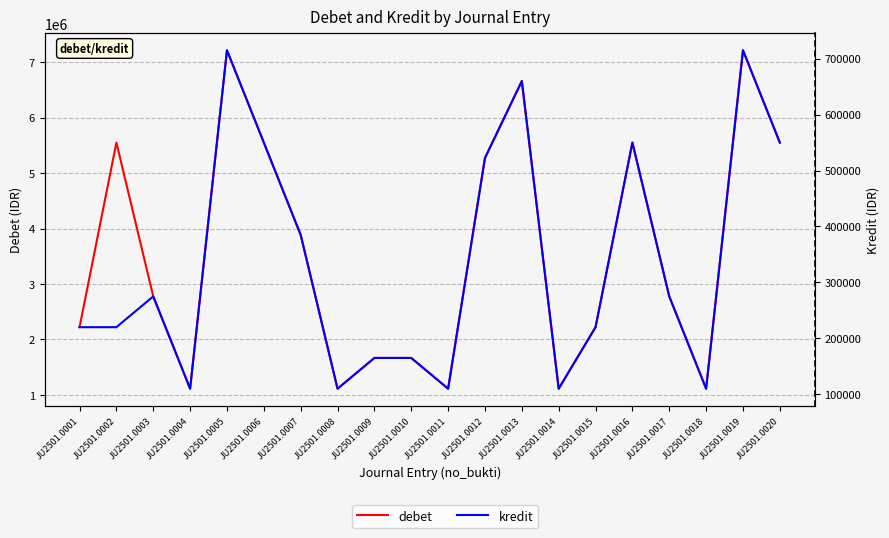

Rank the series at JU2501.0014 from lowest to highest value.

kredit, debet